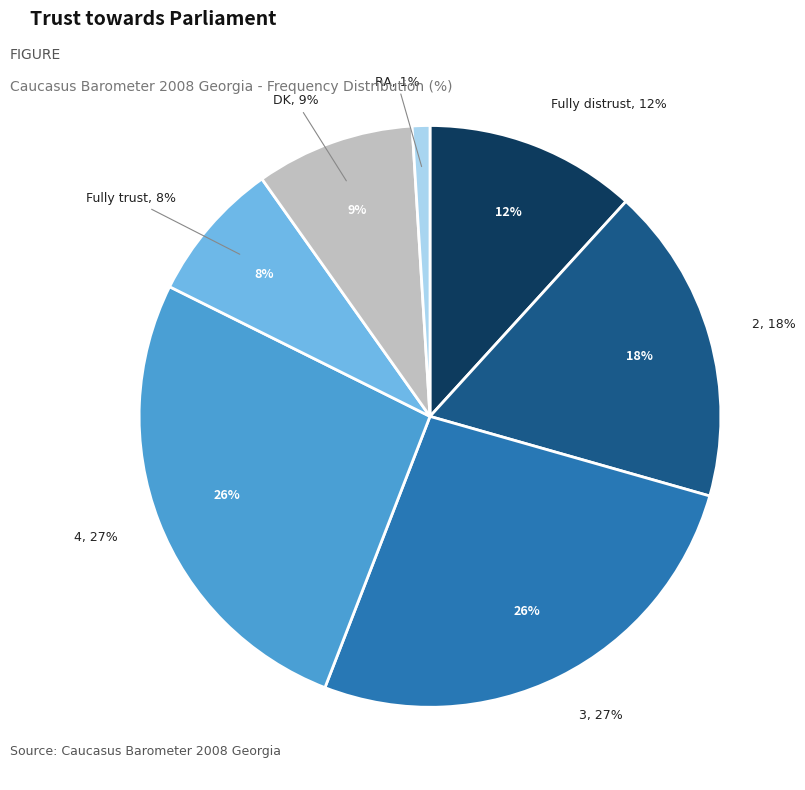

To the nearest percent, what is the combined percentage of Fully trust and 4?

34%